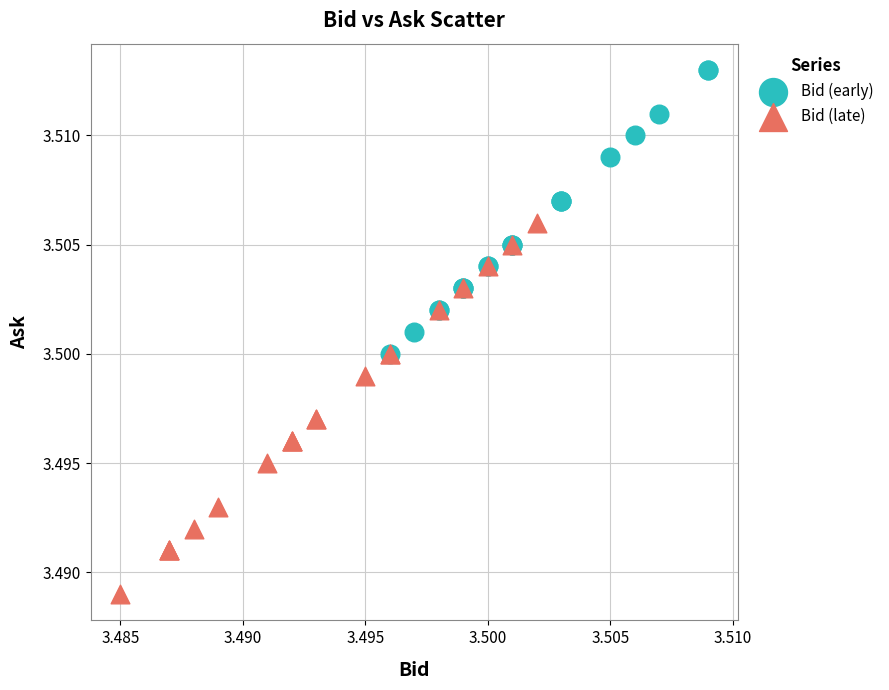

Which series reaches the minimum Y coordinate?

Bid (late)